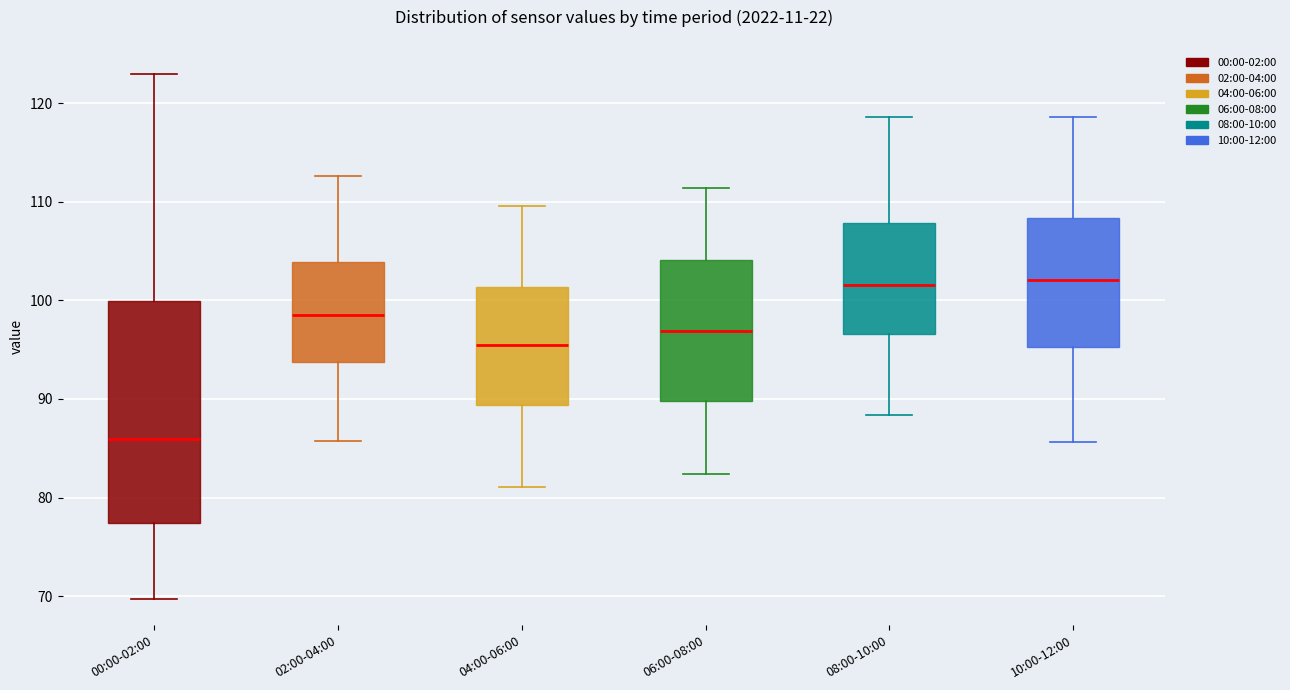

Reading left to right, transcribe this box plot: for each box, give where its median line is, the range the box spans, and where its two whiskers end, as read against the y-axis. The values are not printed on the chart, so give them approximately, as read against the axis.

00:00-02:00: median 86, box 77 to 100, whiskers 70 to 123
02:00-04:00: median 99, box 94 to 104, whiskers 86 to 113
04:00-06:00: median 96, box 89 to 101, whiskers 81 to 110
06:00-08:00: median 97, box 90 to 104, whiskers 82 to 111
08:00-10:00: median 102, box 97 to 108, whiskers 88 to 119
10:00-12:00: median 102, box 95 to 108, whiskers 86 to 119